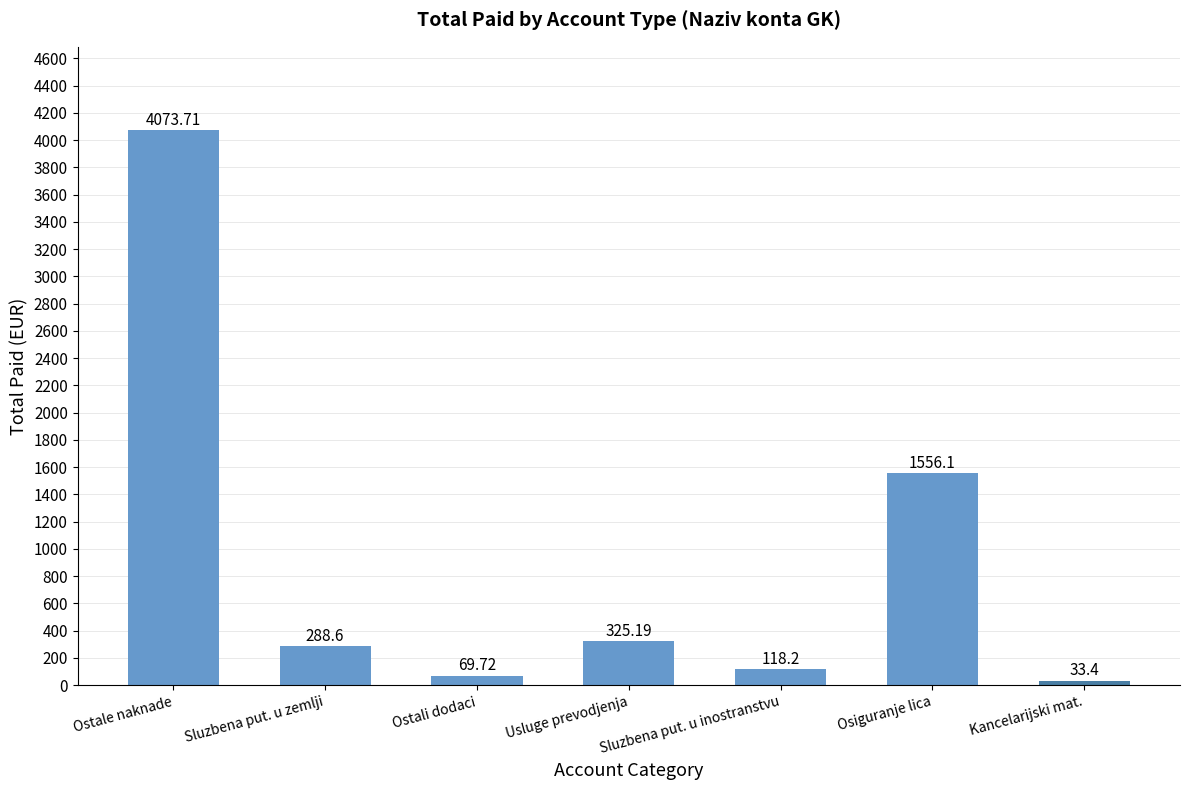

Reading right to left, extract all data points from this chart.

Kancelarijski mat.=33.4	Osiguranje lica=1556.1	Sluzbena put. u inostranstvu=118.2	Usluge prevodjenja=325.2	Ostali dodaci=69.7	Sluzbena put. u zemlji=288.6	Ostale naknade=4073.7